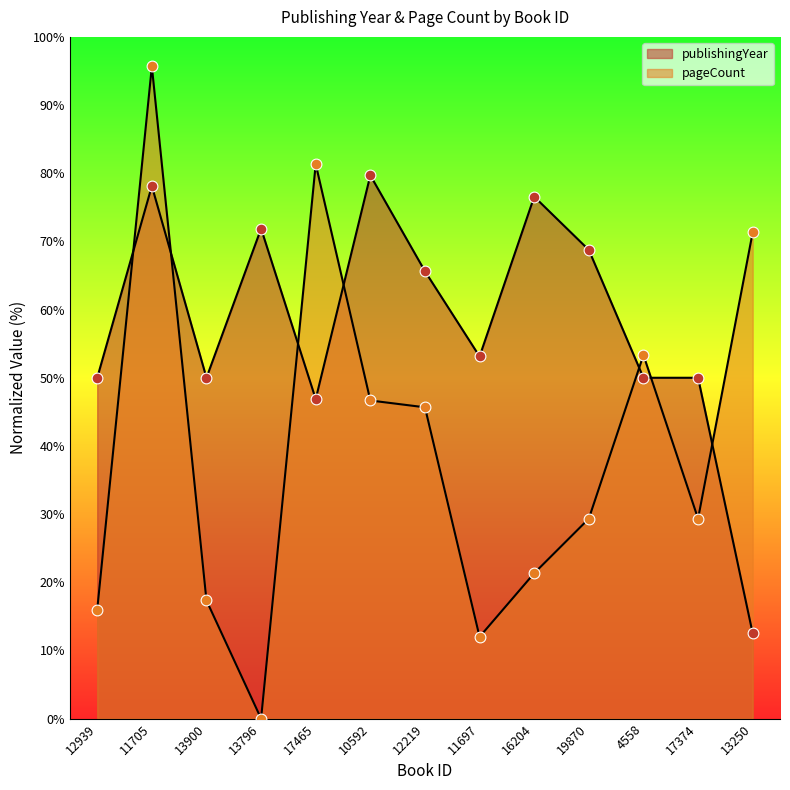

Which series has the largest Y range (max minus min)?

pageCount